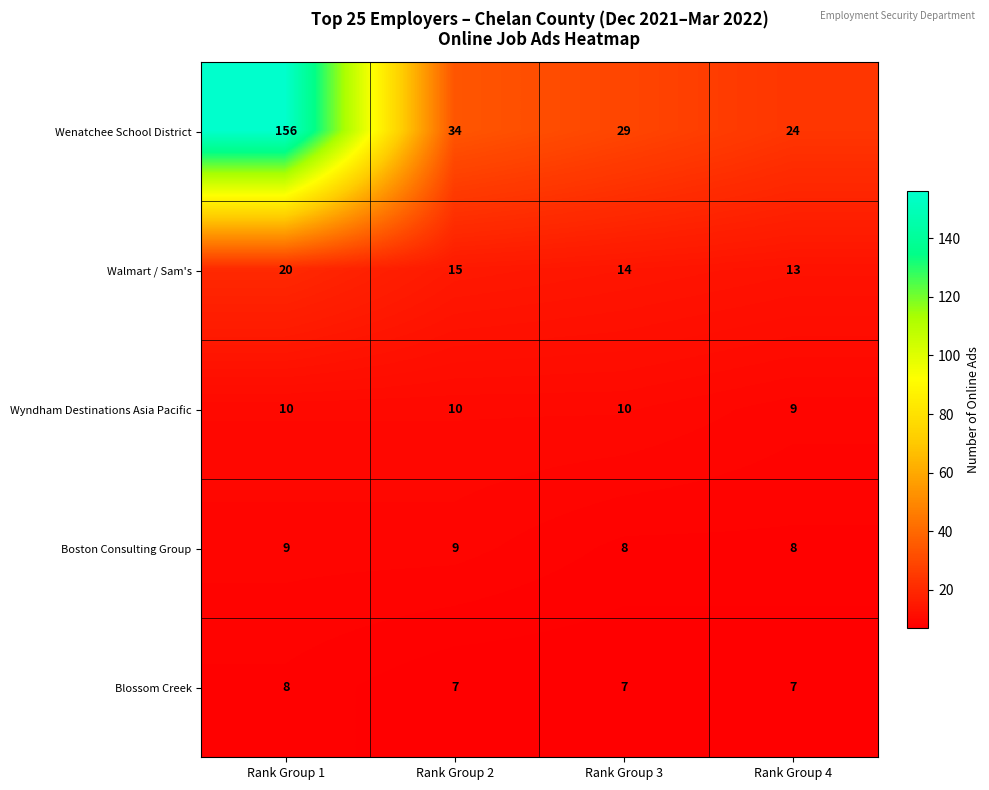

Rank the series at Rank Group 1 from highest to lowest value.

Wenatchee School District, Walmart / Sam's, Wyndham Destinations Asia Pacific, Boston Consulting Group, Blossom Creek